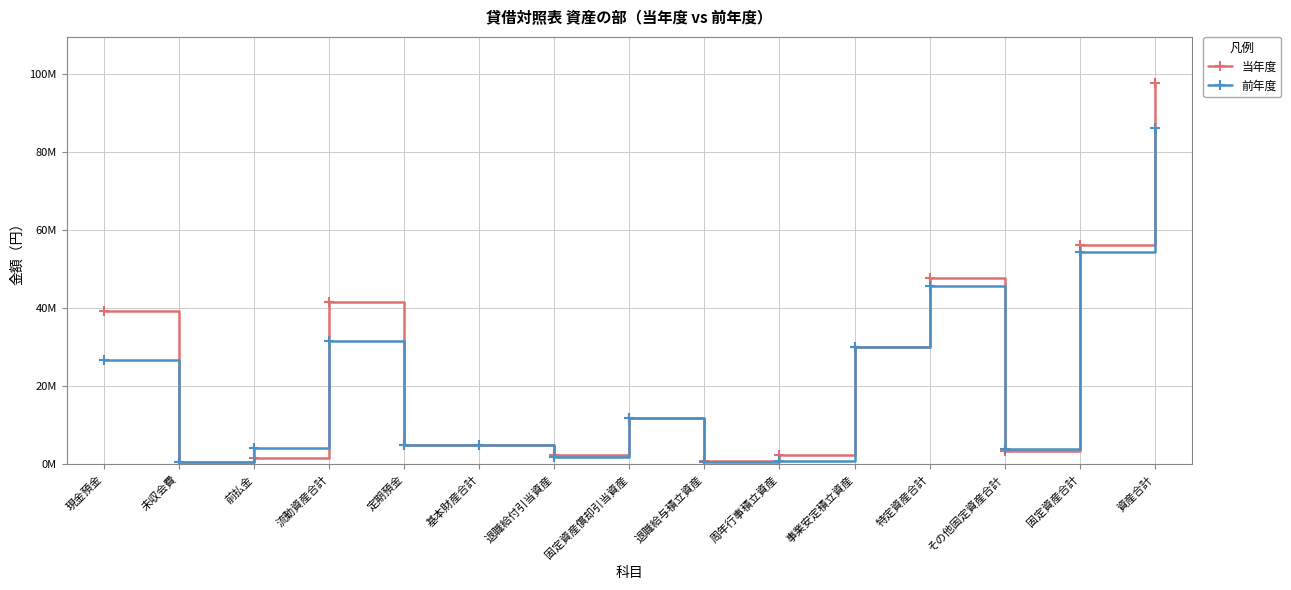

What are all the series names shown in the legend?

当年度, 前年度